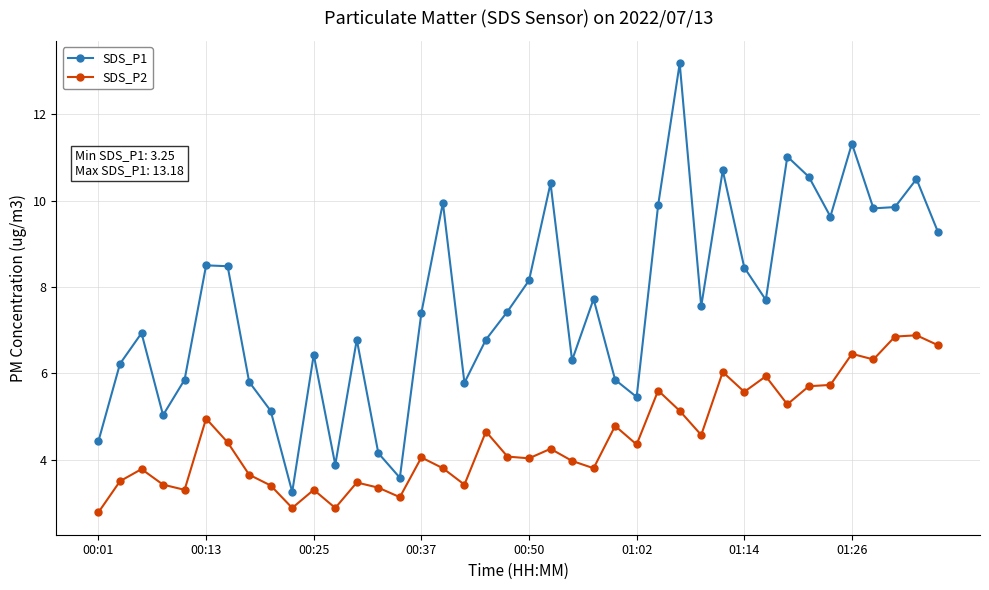

How many interior local valleys does the SDS_P1 series have?

11